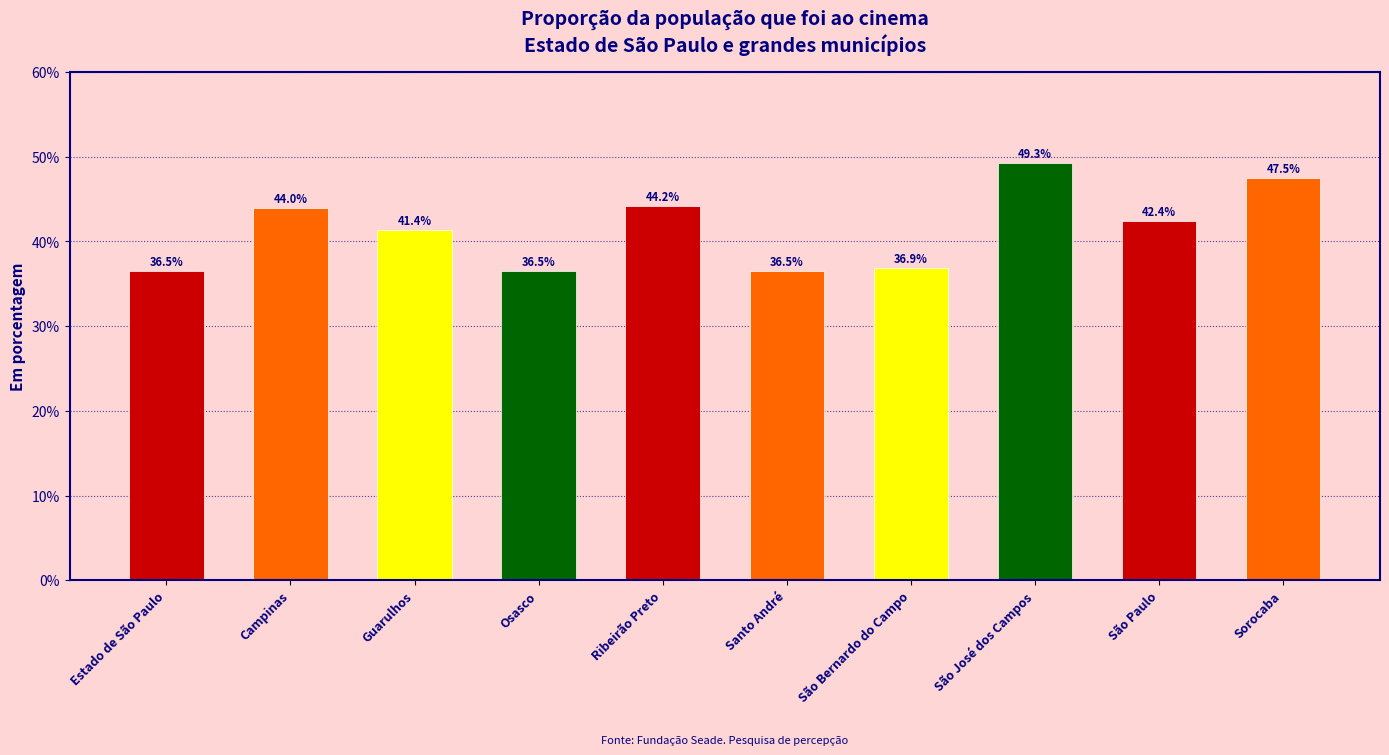

What is the change in value from Campinas to Osasco?

-7.5